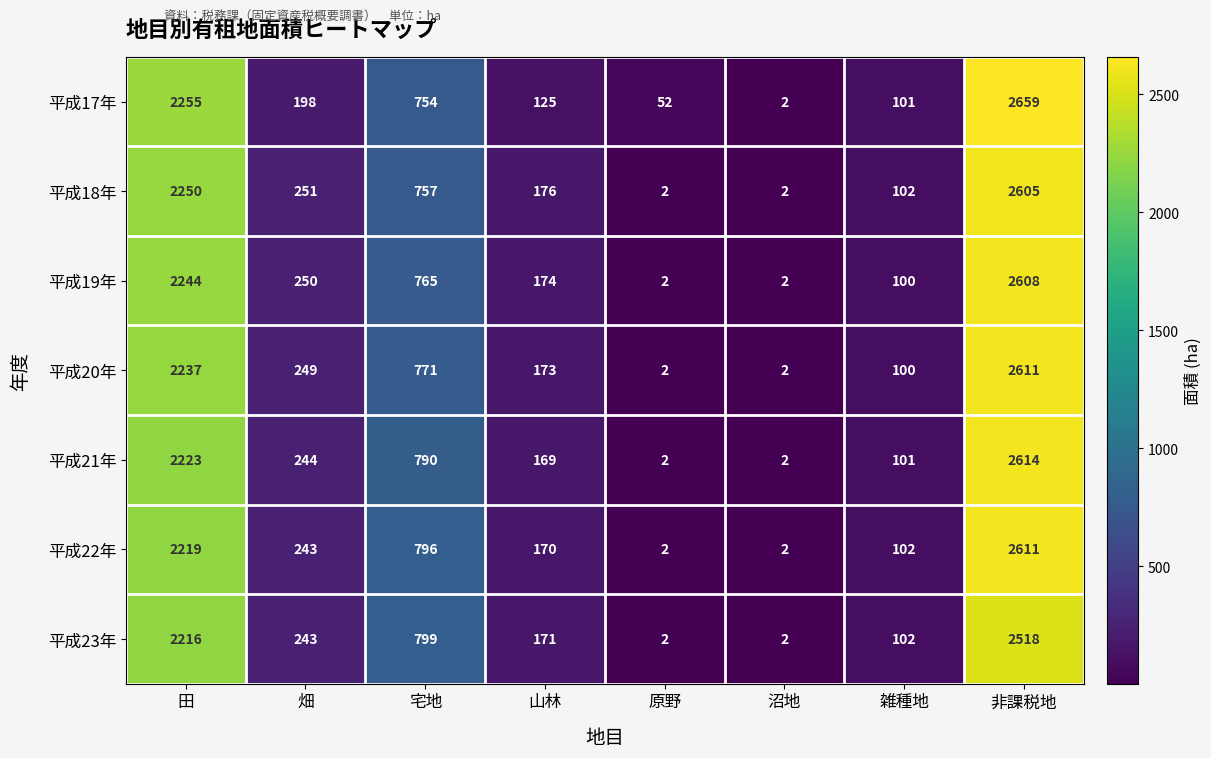

Which label corresponds to the largest value in the chart?

非課税地